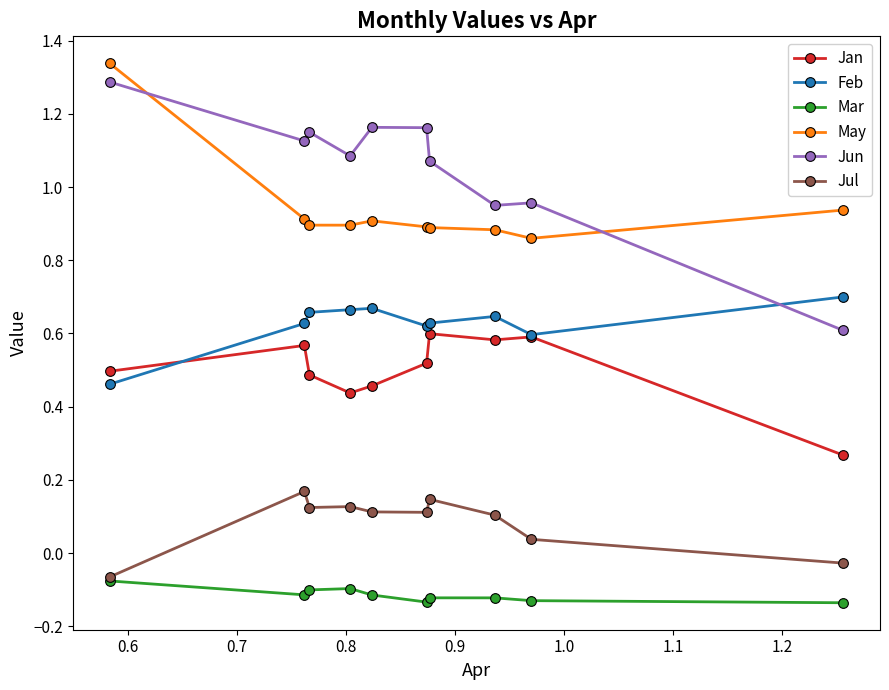

Which series has the largest range (max minus min)?

Jun